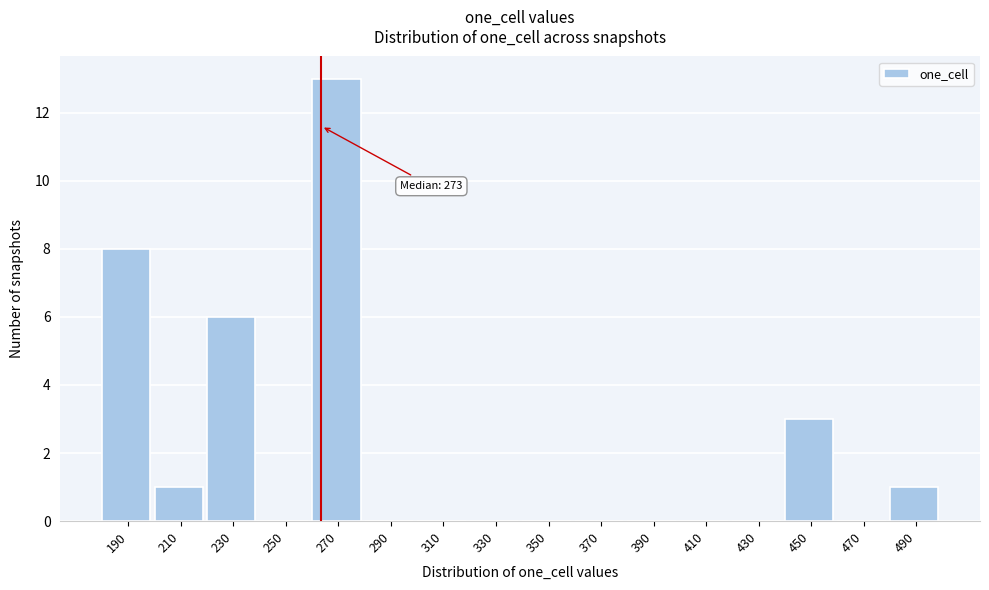

Reading right to left, what are all the values shown in this chart?

490=1	470=0	450=3	430=0	410=0	390=0	370=0	350=0	330=0	310=0	290=0	270=13	250=0	230=6	210=1	190=8